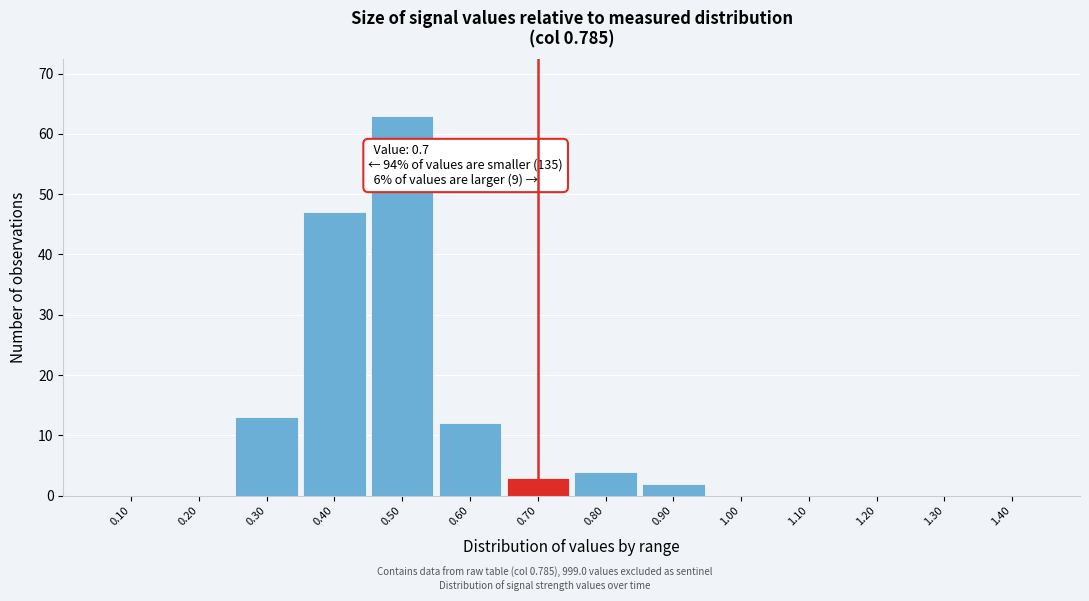

Which range on the x-axis has the tallest bar?

0.45 to 0.55